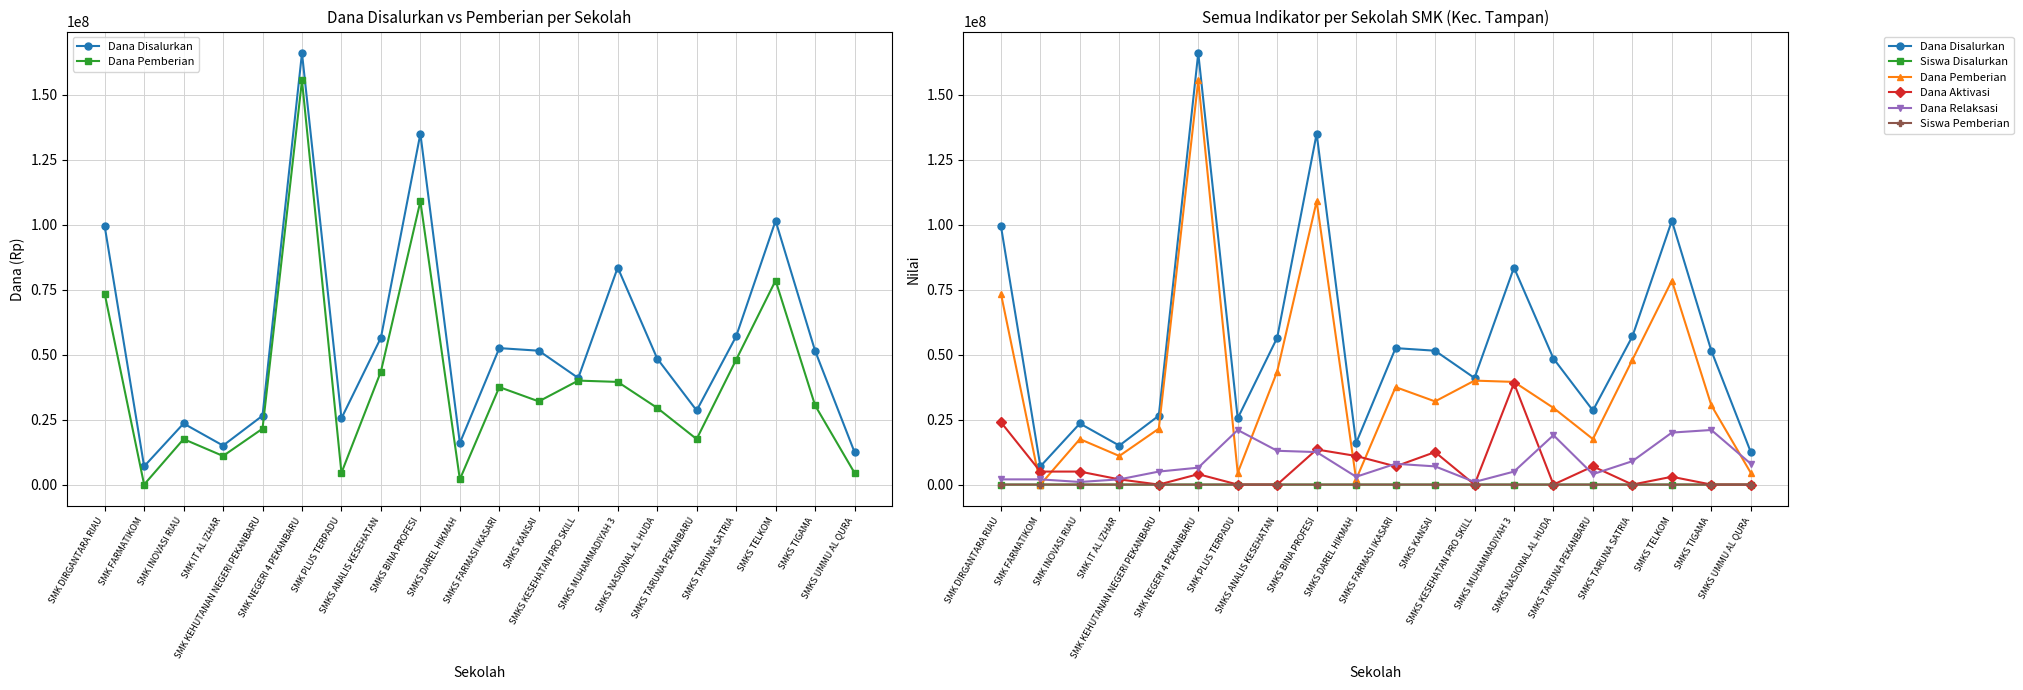

How many positive values does the Siswa Pemberian series have?

19